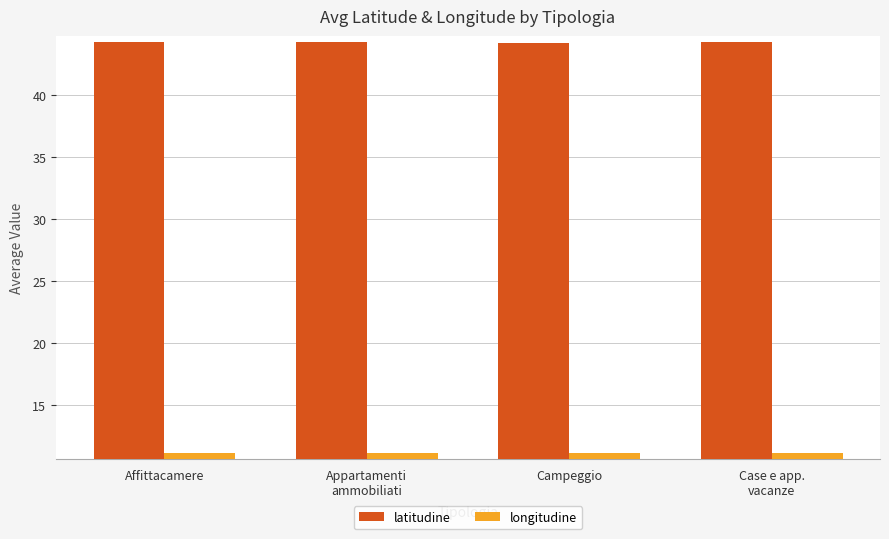

What is the sum of all latitudine values?

176.9